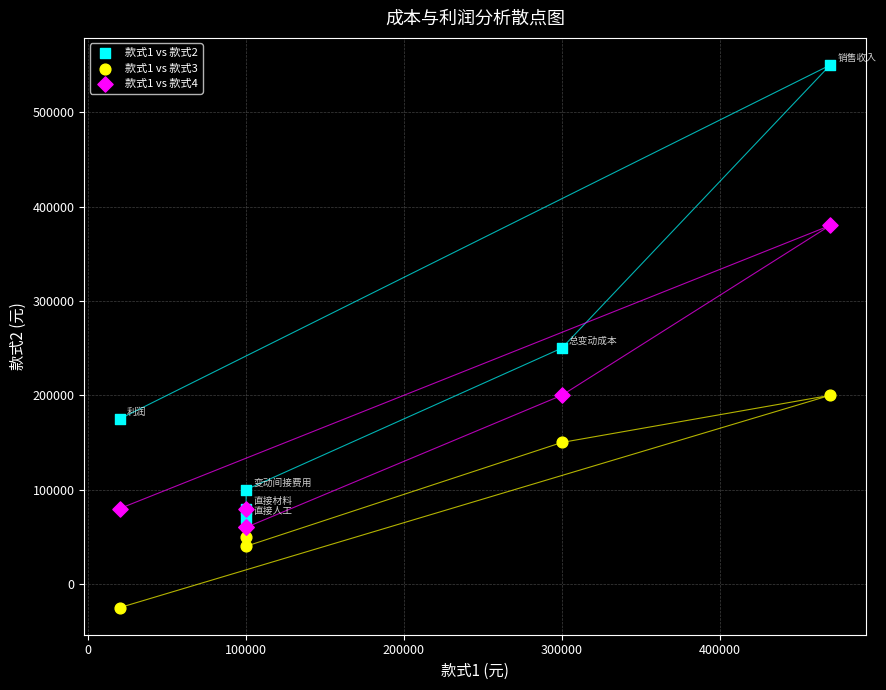

What are all the series names shown in the legend?

款式1 vs 款式2, 款式1 vs 款式3, 款式1 vs 款式4